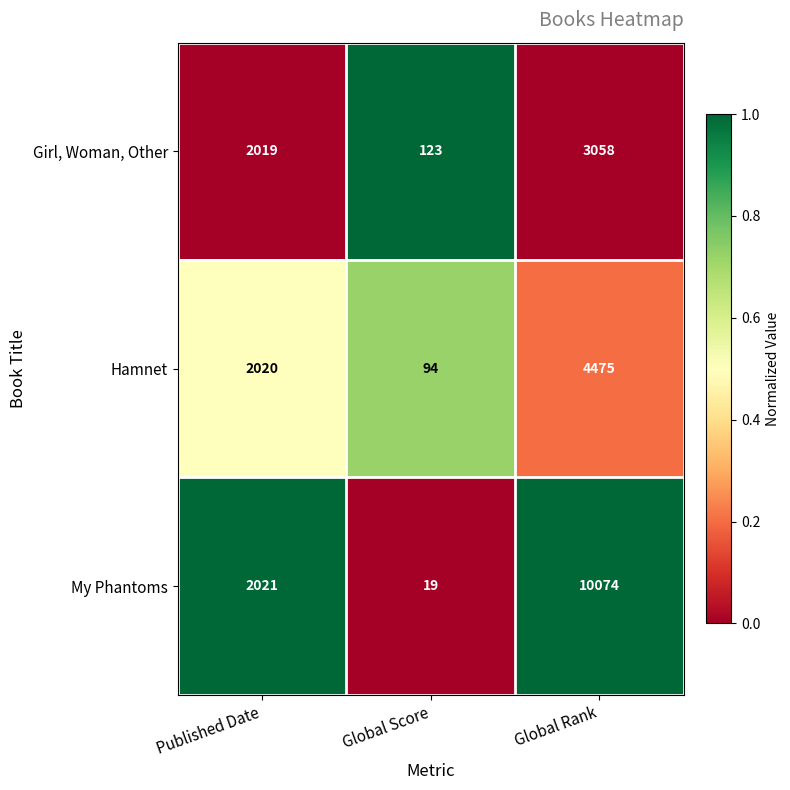

Which series has the widest spread of values?

My Phantoms